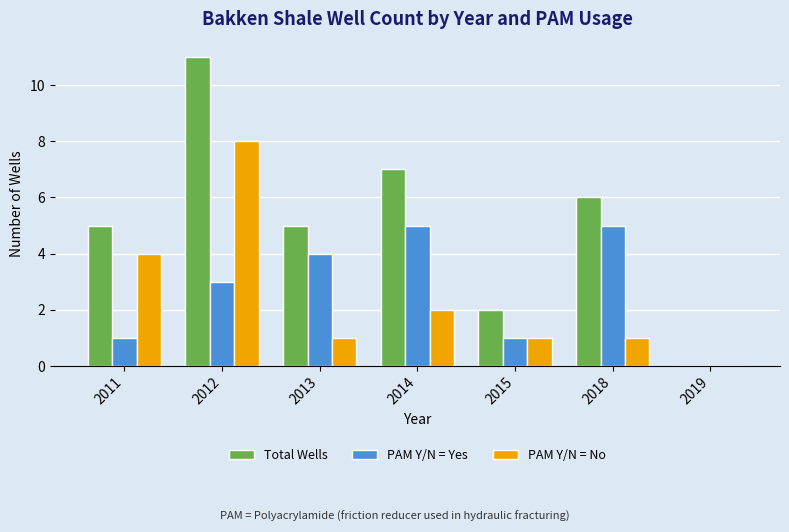

What is the sum of the PAM Y/N = Yes values at 2015 and 2018?

6